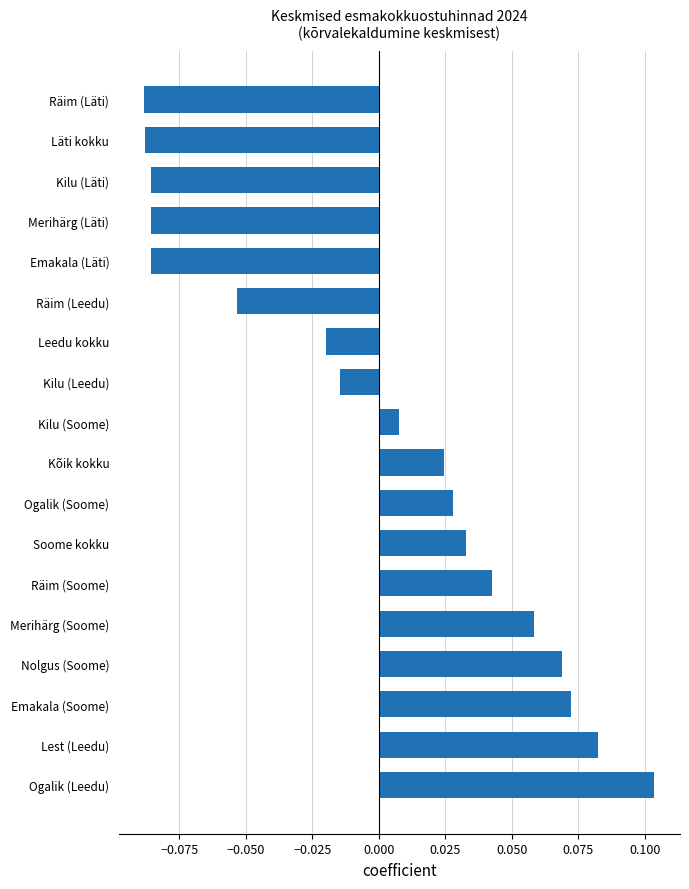

Between Kõik kokku and Kilu (Soome), which is larger?

Kõik kokku